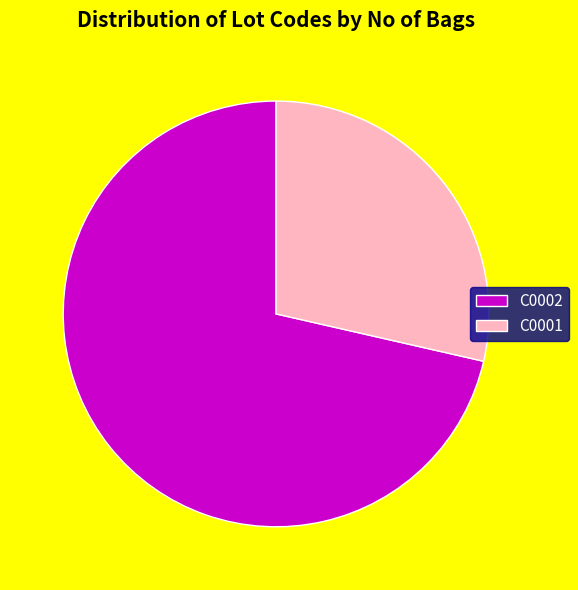

Does C0001 represent more than half of the total?

No